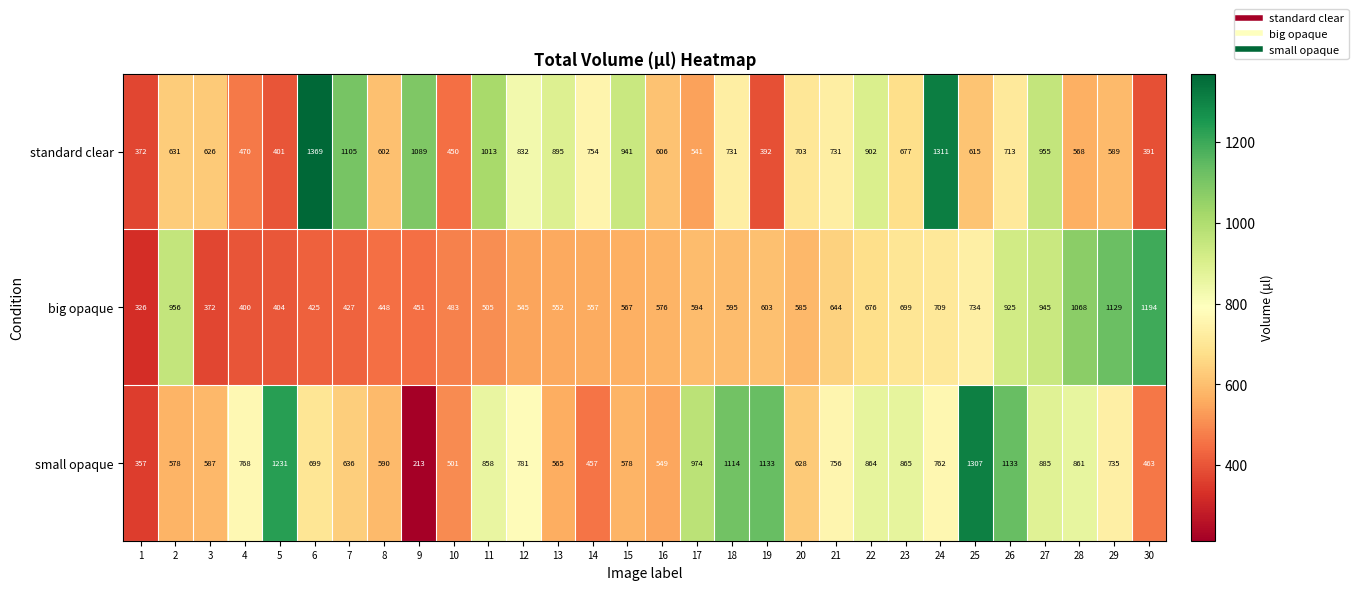

At which category does the chart reach its minimum across all series?

9